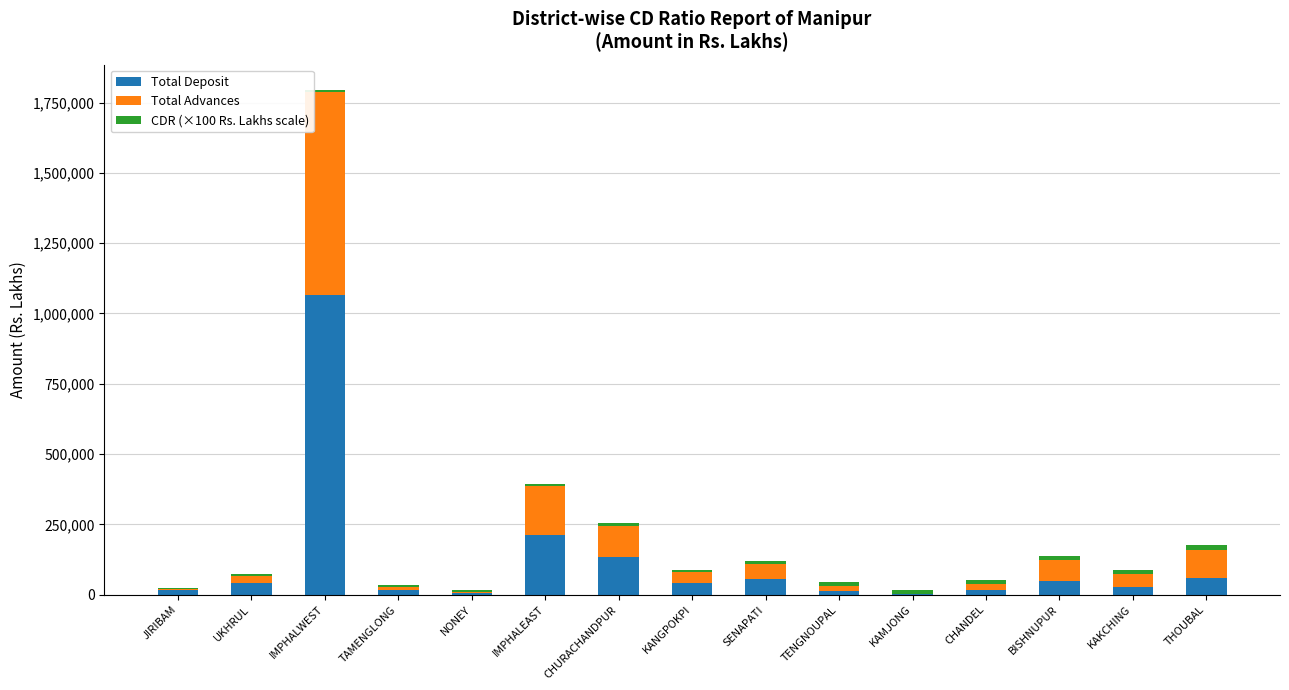

At which label is Total Deposit closest to 533143?

IMPHALEAST